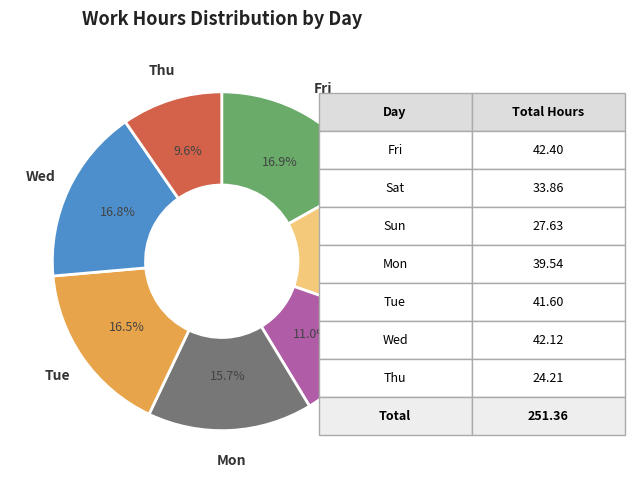

True or false: Sun accounts for 2% of the total.

False